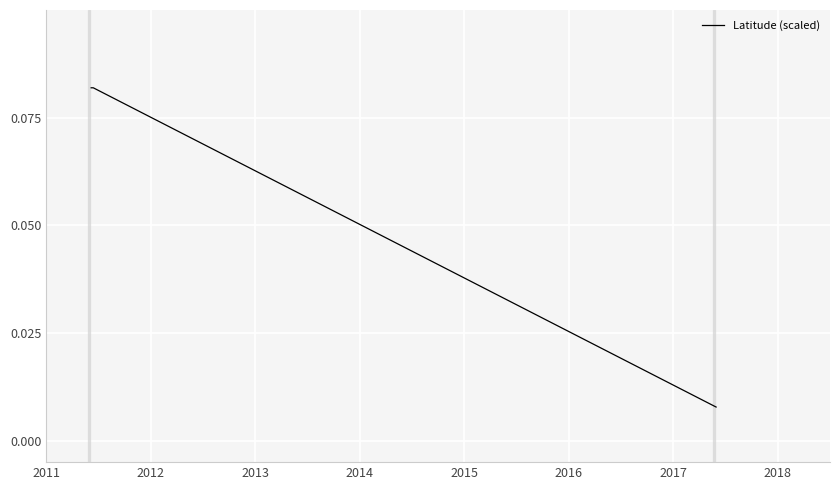

Count the values in the range 0 to 1.

4